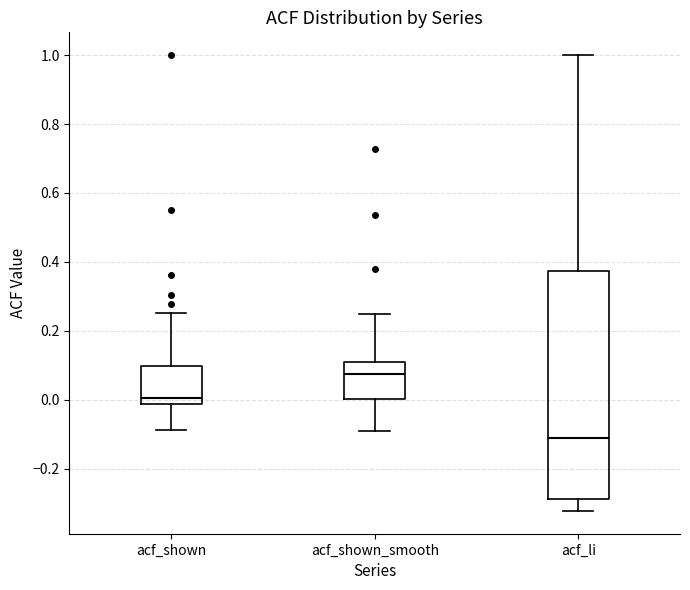

Reading left to right, read every box against the y-axis: the position of its median line, the range the box covers, and the ends of its whiskers. The values are not printed on the chart, so give them approximately, as read against the axis.

acf_shown: median 0.00, box -0.02 to 0.10, whiskers -0.08 to 0.26
acf_shown_smooth: median 0.08, box 0.00 to 0.10, whiskers -0.08 to 0.26
acf_li: median -0.12, box -0.28 to 0.38, whiskers -0.32 to 1.00